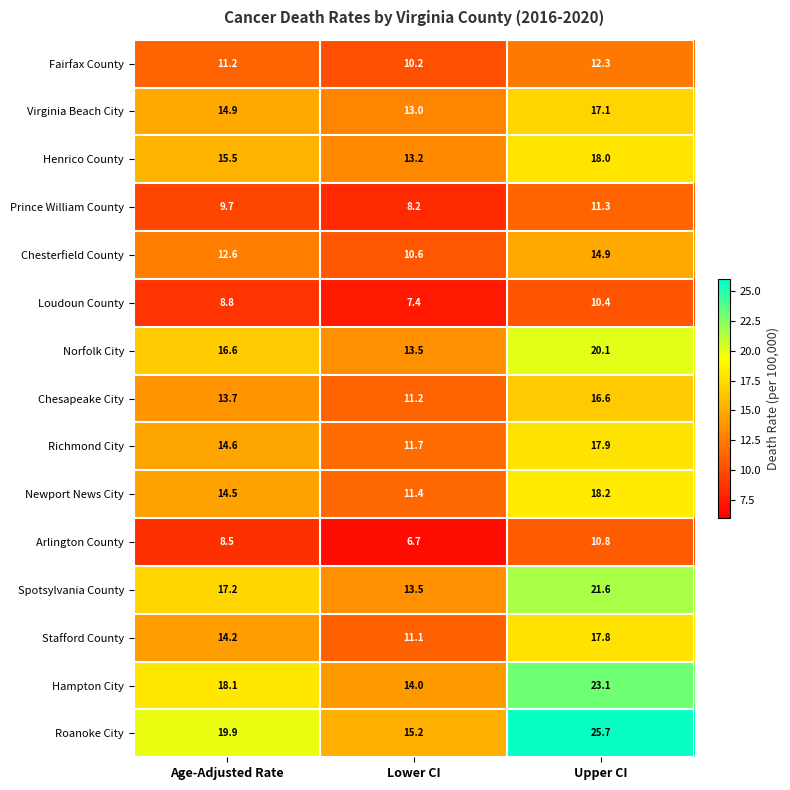

What is the difference between the maximum and minimum values in the Loudoun County series?

3.0